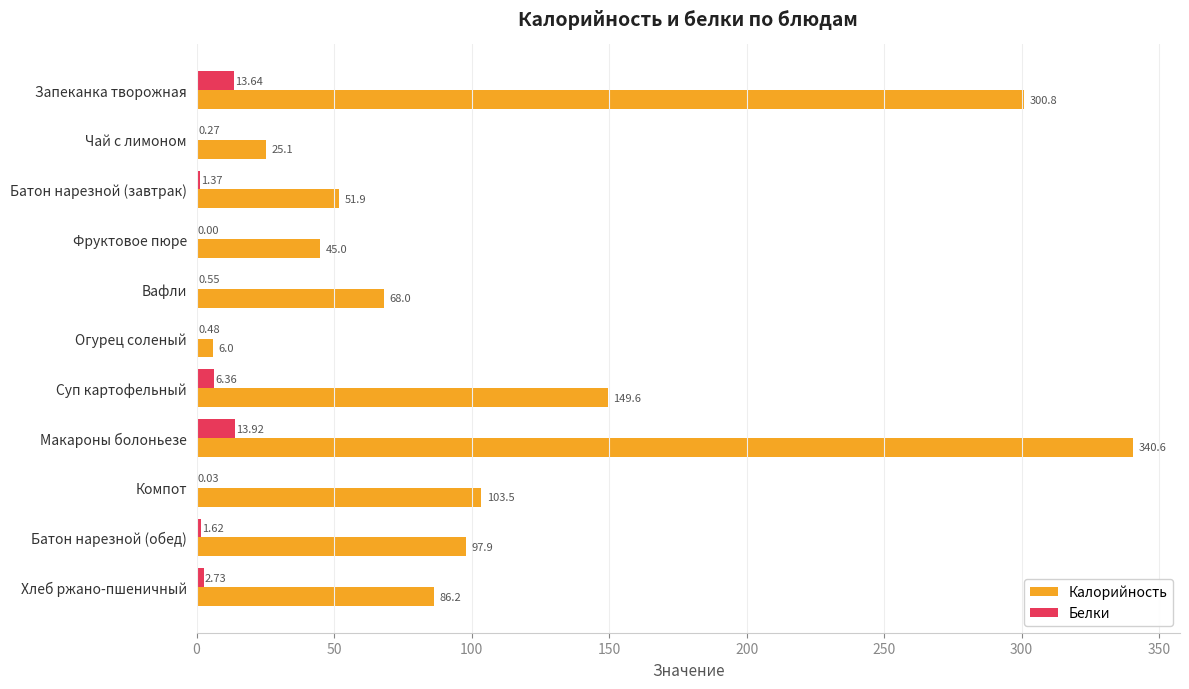

Which series has the widest spread of values?

Калорийность